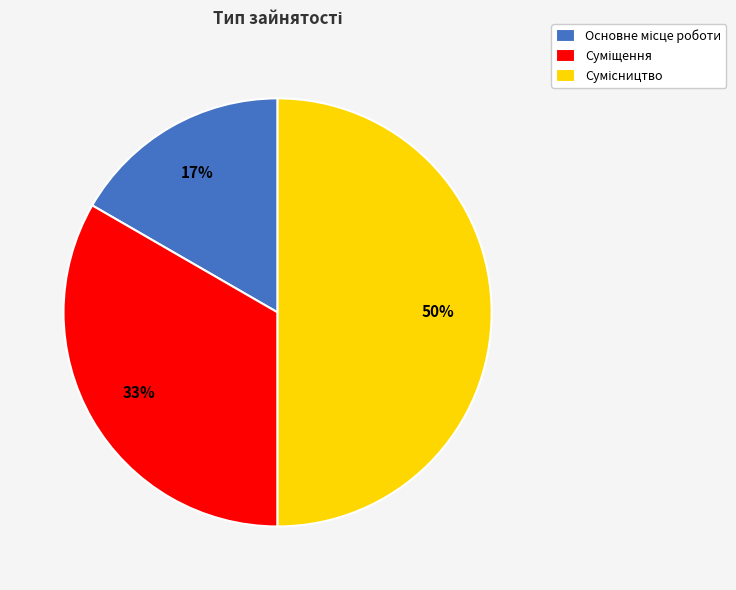

How many segments does this pie chart have?

3